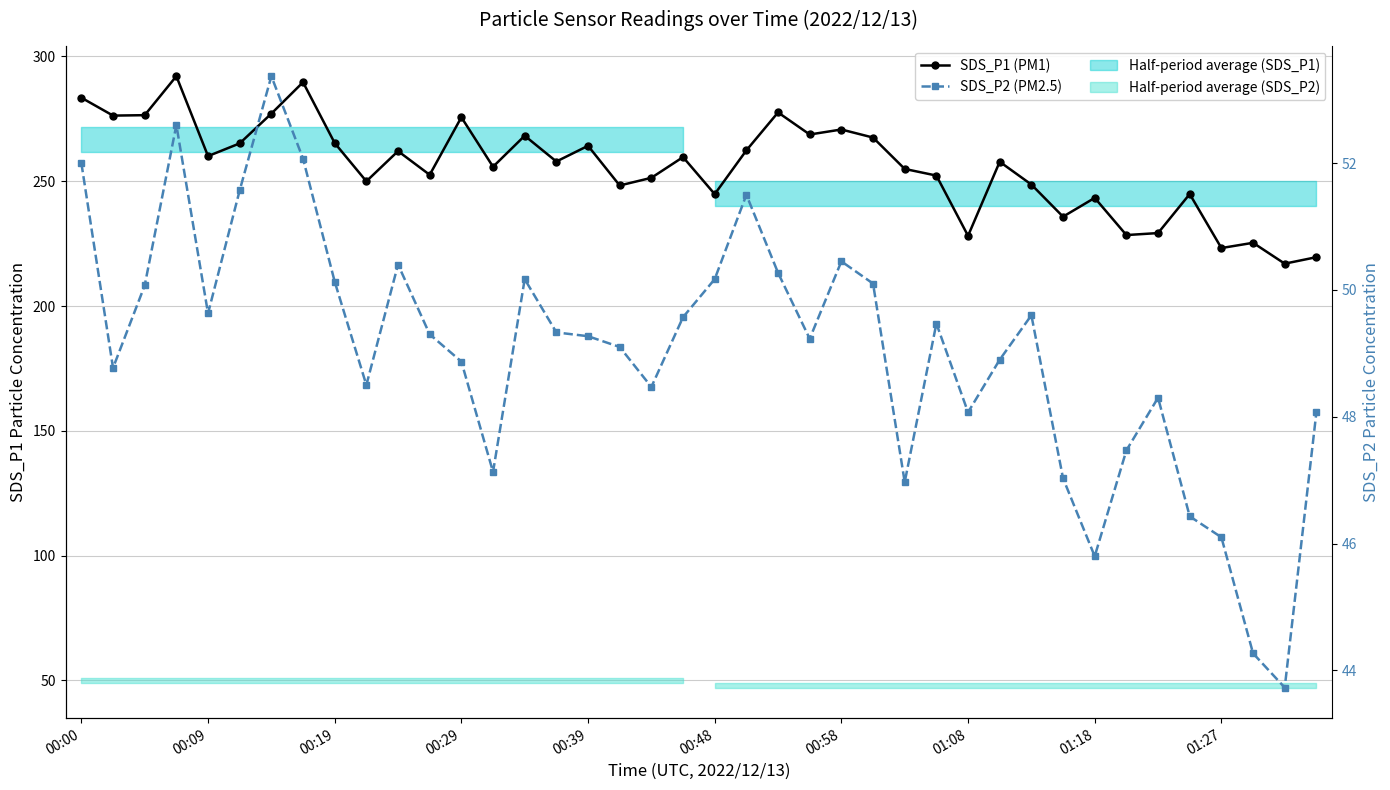

Which series has the largest total across all categories?

SDS_P1 (PM1)